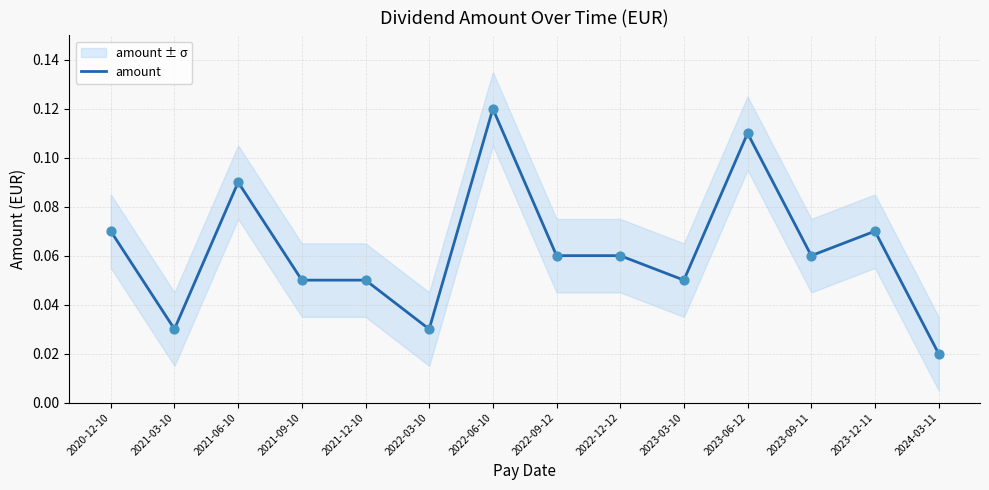

Between 2022-12-12 and 2020-12-10, which is larger?

2020-12-10